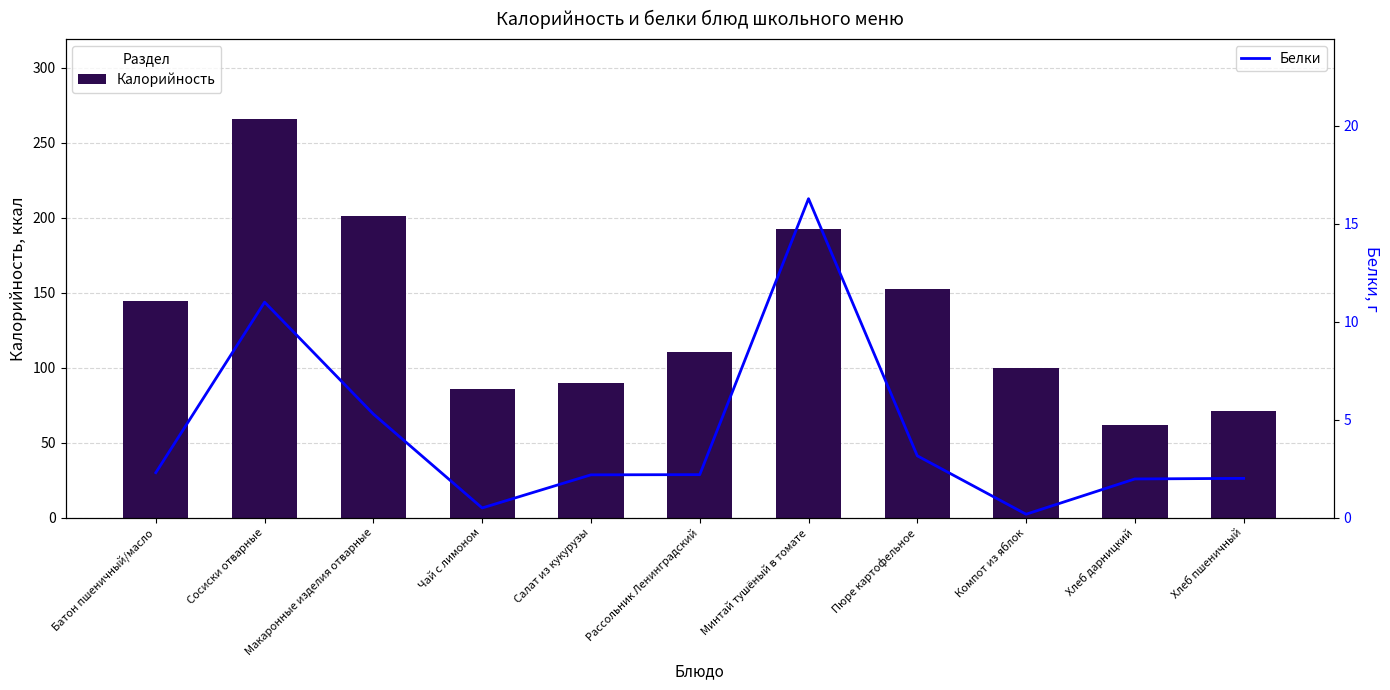

Which category has the lowest value in the Белки series?

Компот из яблок